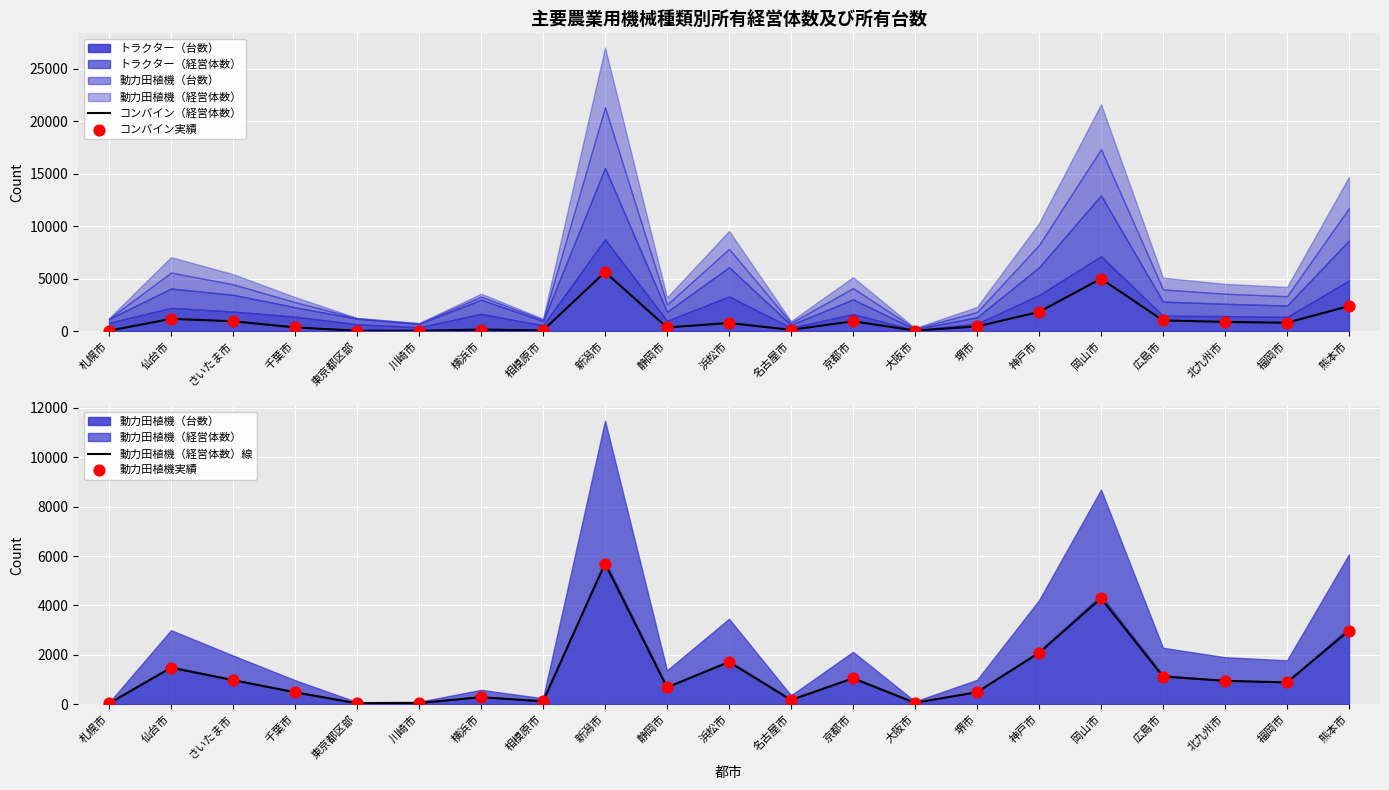

Which series has the widest spread of Y values?

動力田植機（経営体数）線